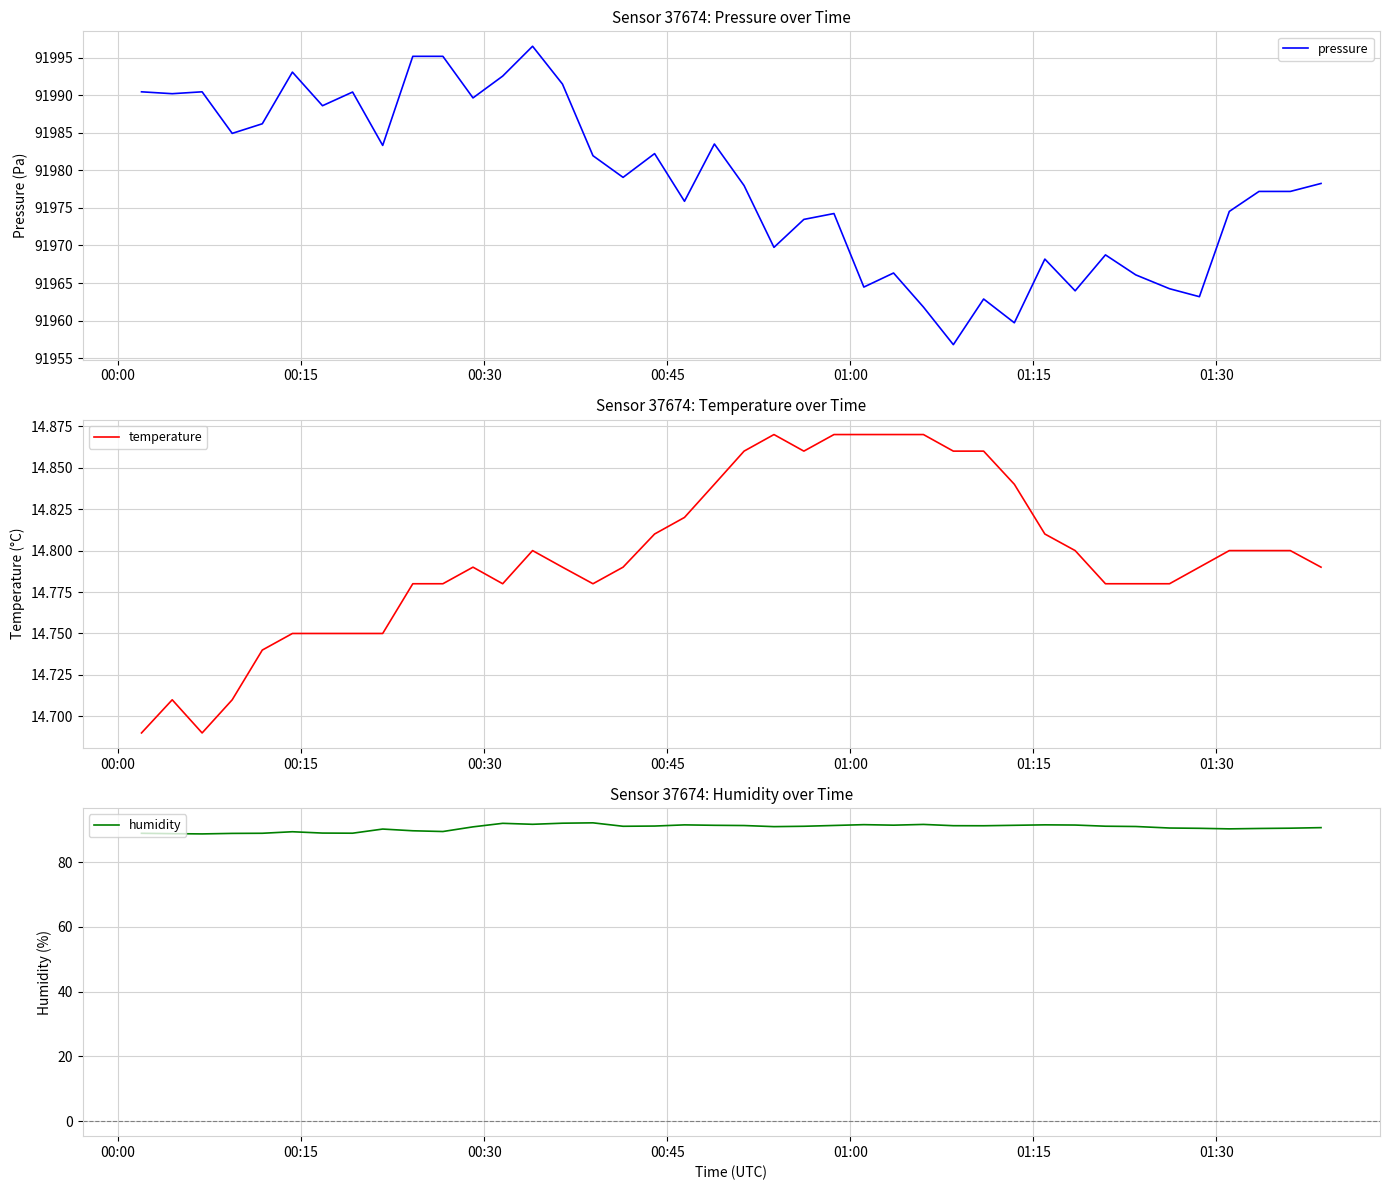

What is the highest value of the pressure series?

91996.5